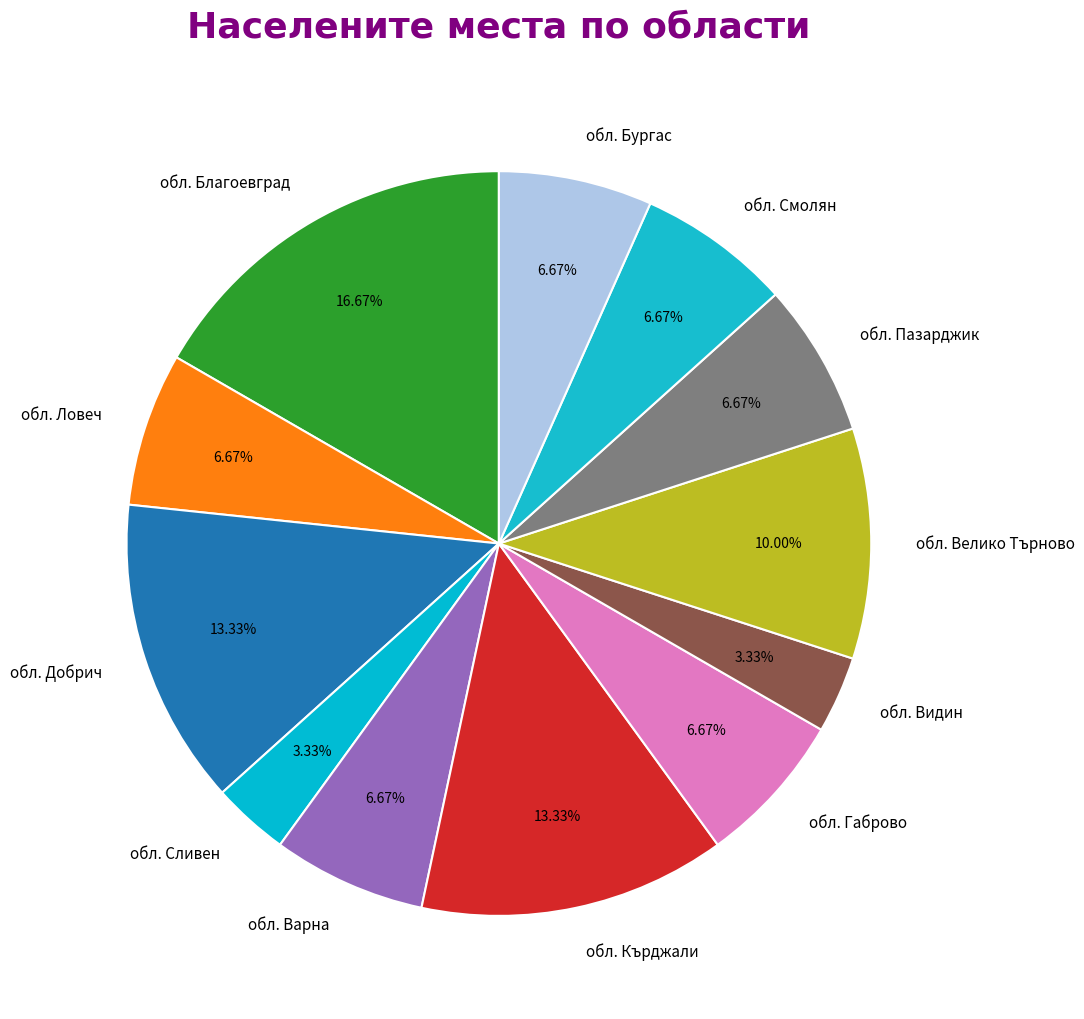

What is the largest slice in the pie chart?

обл. Благоевград